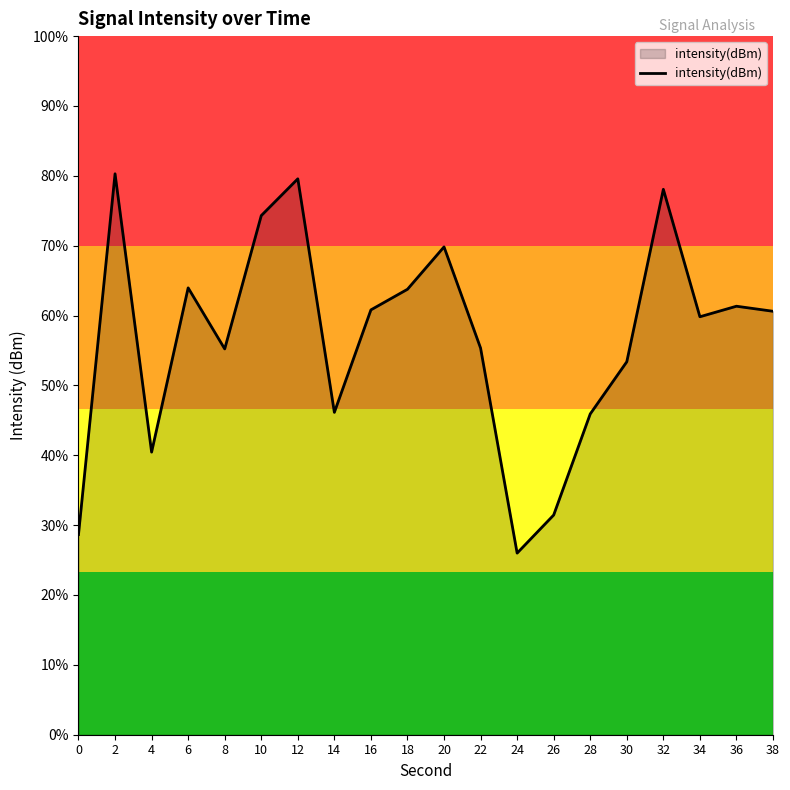

Which label corresponds to the smallest value in the chart?

24